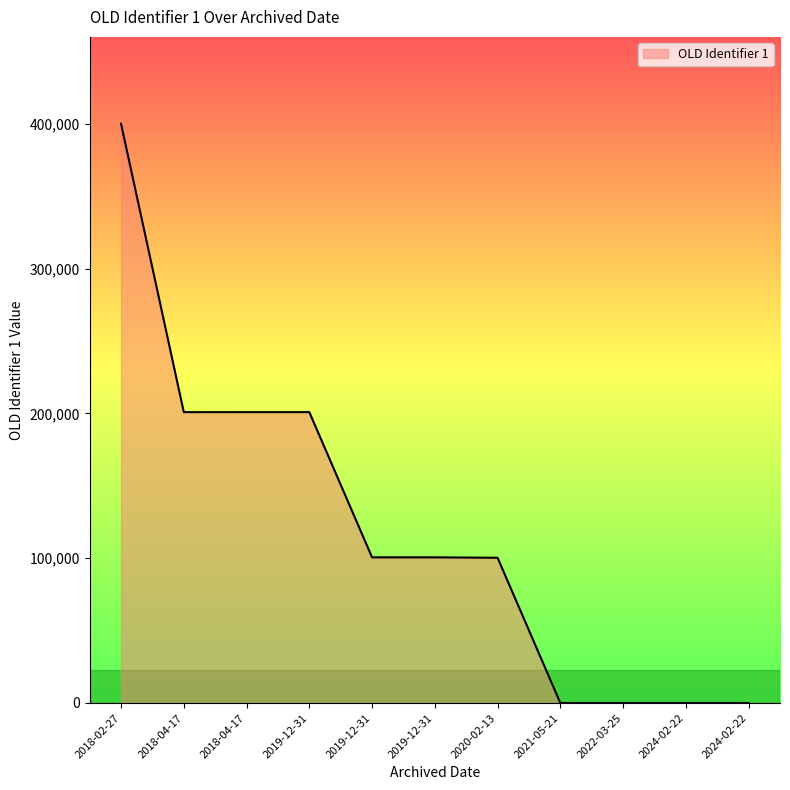

Is it true that the value at 2021-05-21 is 246279?

False